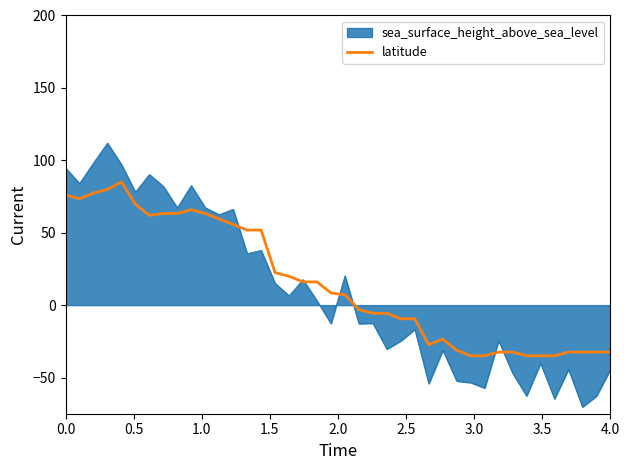

Which series has the widest spread of values?

sea_surface_height_above_sea_level